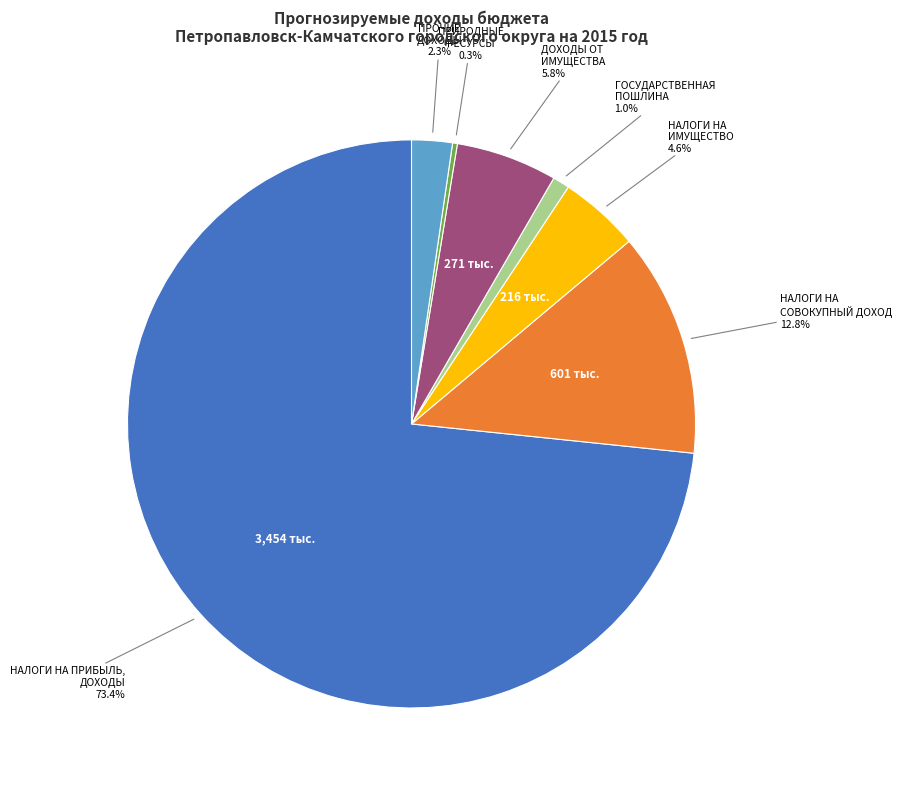

Is there any slice that represents more than half of the pie?

Yes